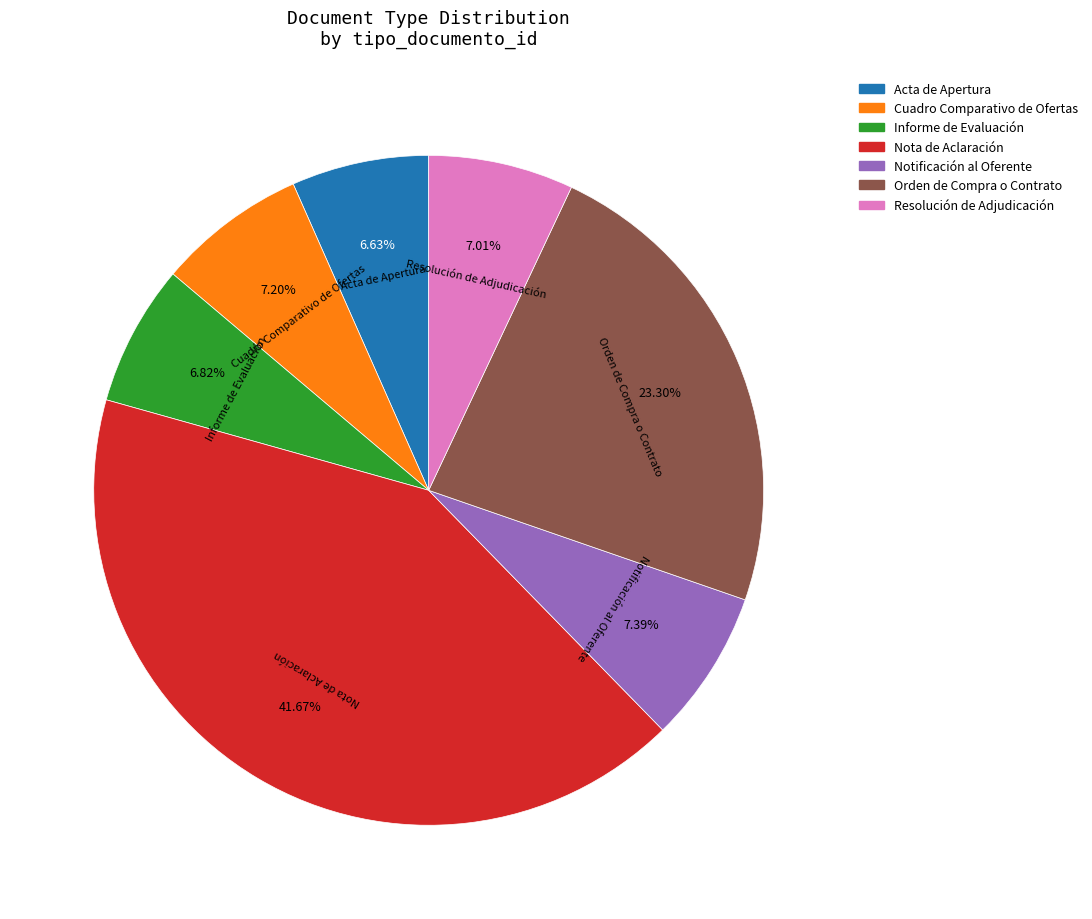

Does Resolución de Adjudicación account for over 50% of the chart?

No